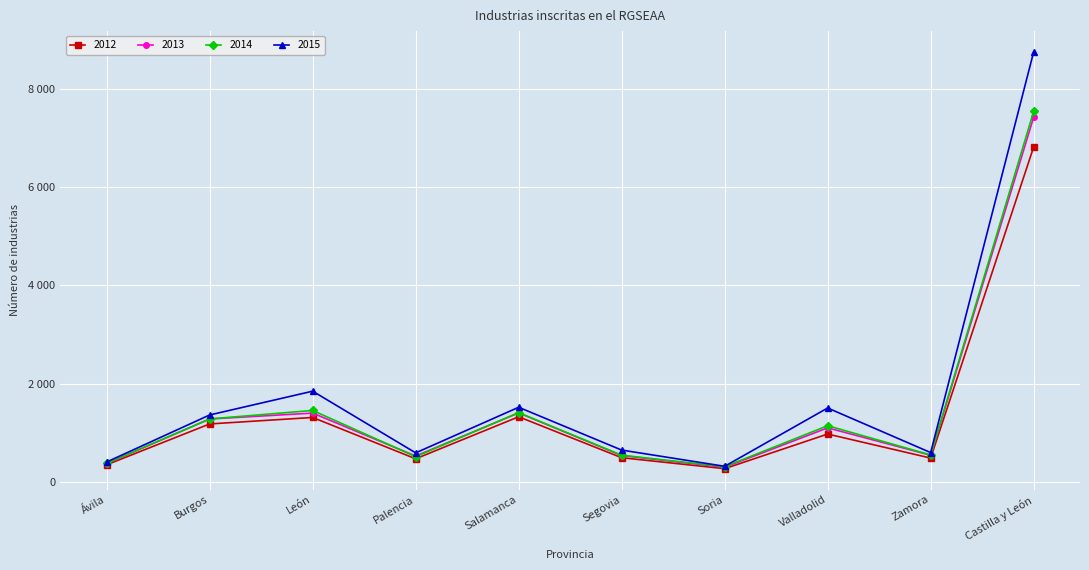

What are all the series names shown in the legend?

2012, 2013, 2014, 2015